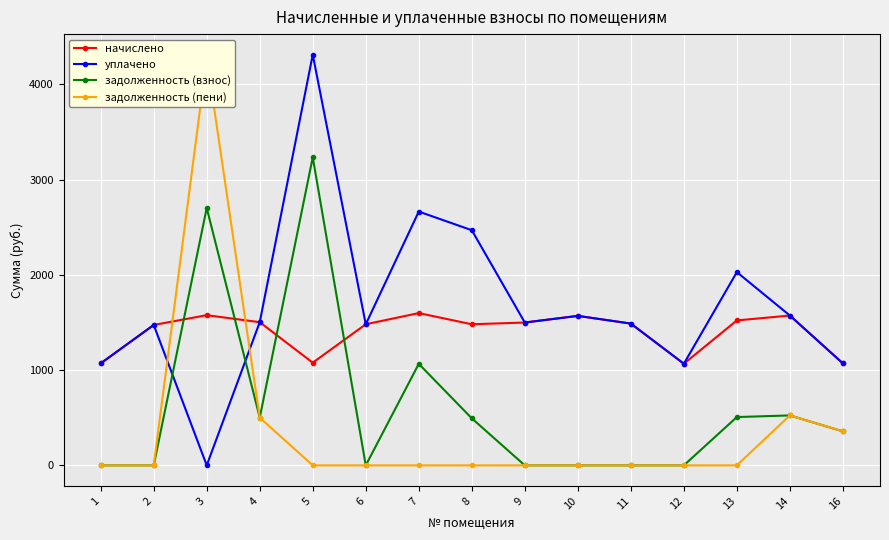

Reading left to right, list all the values displayed in this chart.

начислено: 1=1070.5	2=1473.7	3=1576.4	4=1503.1	5=1077.8	6=1481.1	7=1598.4	8=1481.1	9=1499.4	10=1569.1	11=1488.4	12=1066.8	13=1521.4	14=1572.7	16=1070.5
уплачено: 1=1070.5	2=1473.7	3=0.0	4=1503.1	5=4311.2	6=1481.1	7=2663.9	8=2468.4	9=1499.4	10=1569.1	11=1488.4	12=1066.8	13=2028.5	14=1572.7	16=1070.5
задолженность (взнос): 1=0.0	2=0.0	3=2701.9	4=501.0	5=3233.4	6=0.0	7=1065.6	8=493.7	9=0.0	10=0.0	11=0.0	12=0.0	13=507.1	14=524.2	16=356.8
задолженность (пени): 1=0.0	2=0.0	3=4278.3	4=501.0	5=0.0	6=0.0	7=0.0	8=0.0	9=0.0	10=0.0	11=0.0	12=0.0	13=0.0	14=524.2	16=356.8